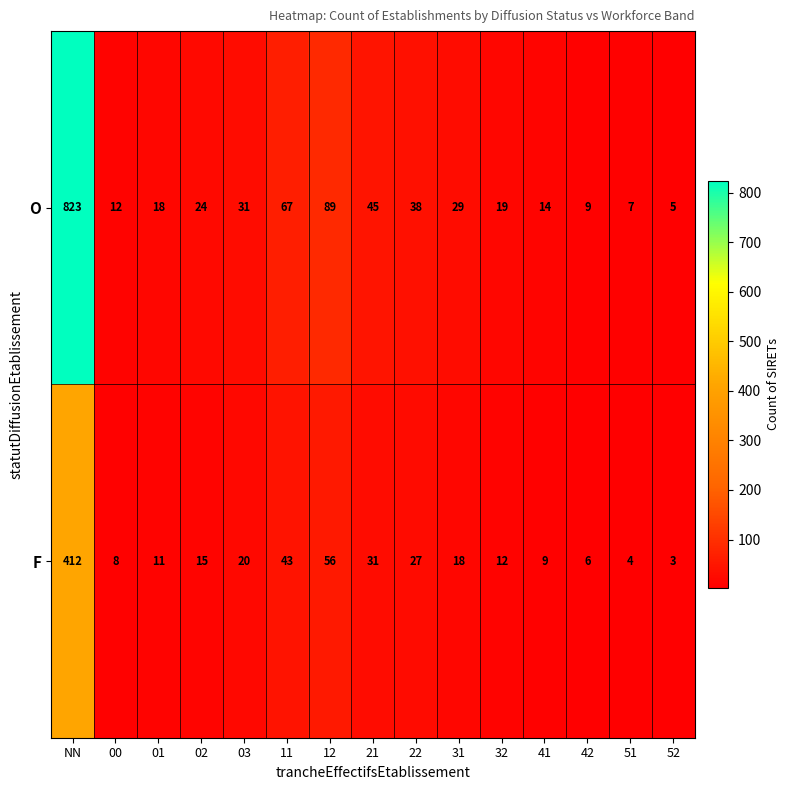

True or false: F has a value of 412 at NN.

True